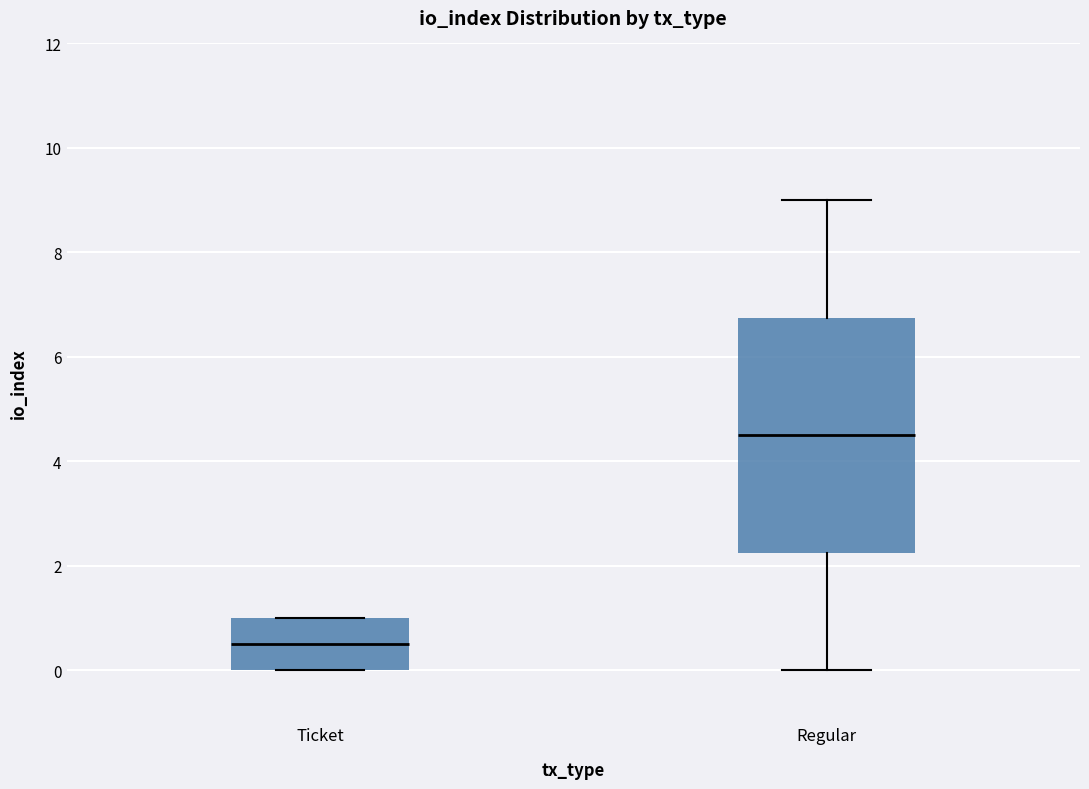

Which box is the tallest, from its lower edge to its upper edge?

Regular